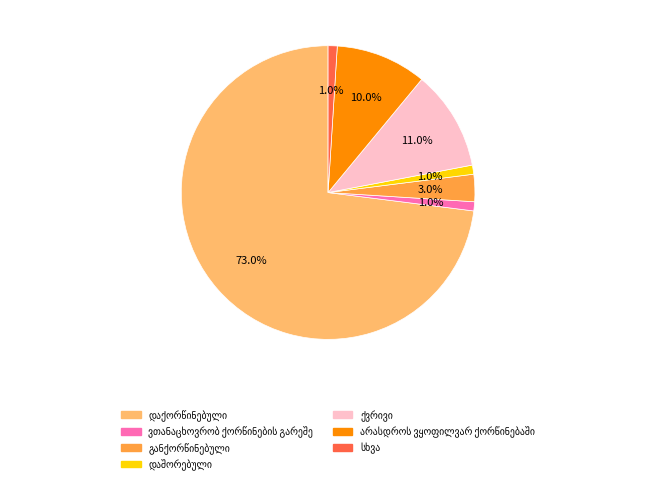

Is there any slice that represents more than half of the pie?

Yes